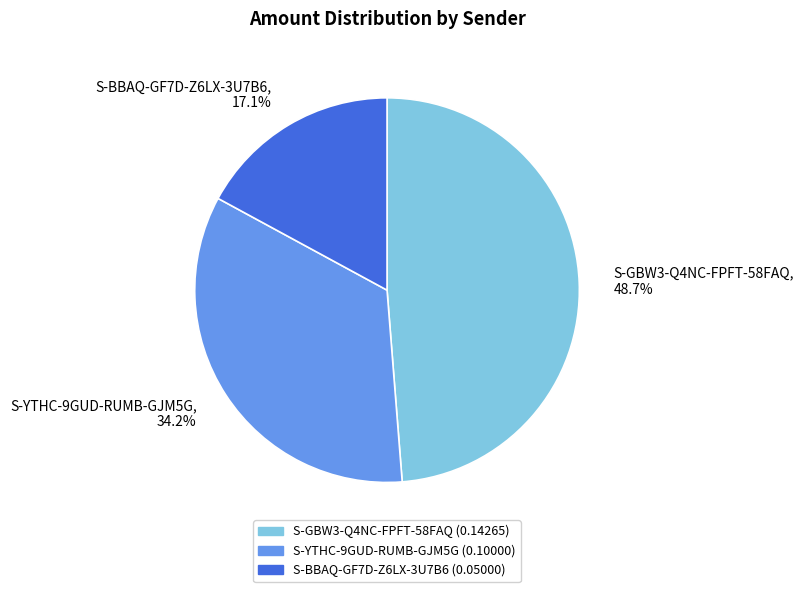

Does S-GBW3-Q4NC-FPFT-58FAQ represent more than half of the total?

No